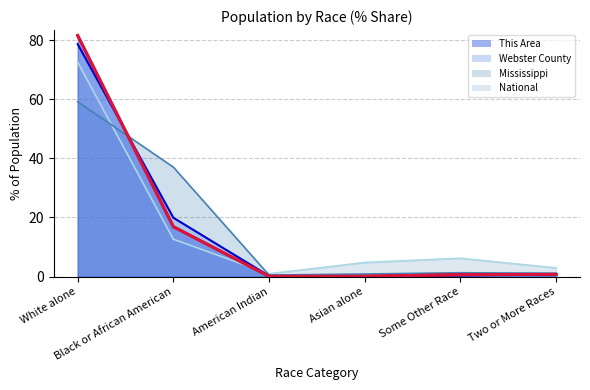

What is the greatest value displayed?

81.6